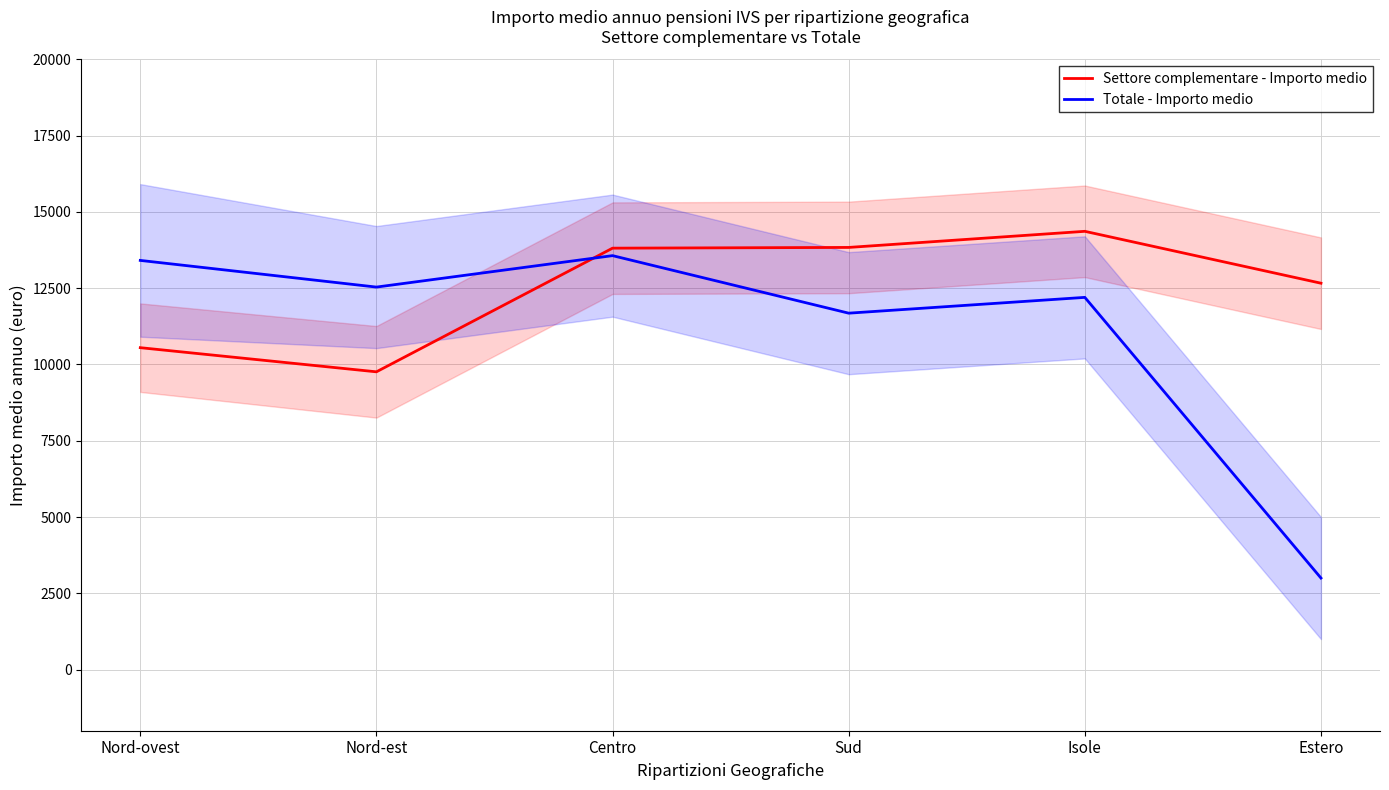

How many intersections are there between Settore complementare - Importo medio and Totale - Importo medio?

1